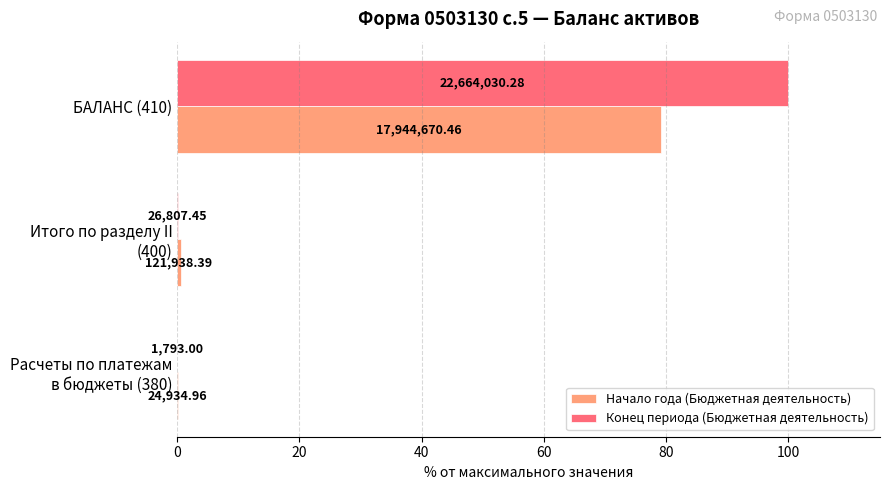

Which series has the largest total across all categories?

Конец периода (Бюджетная деятельность)